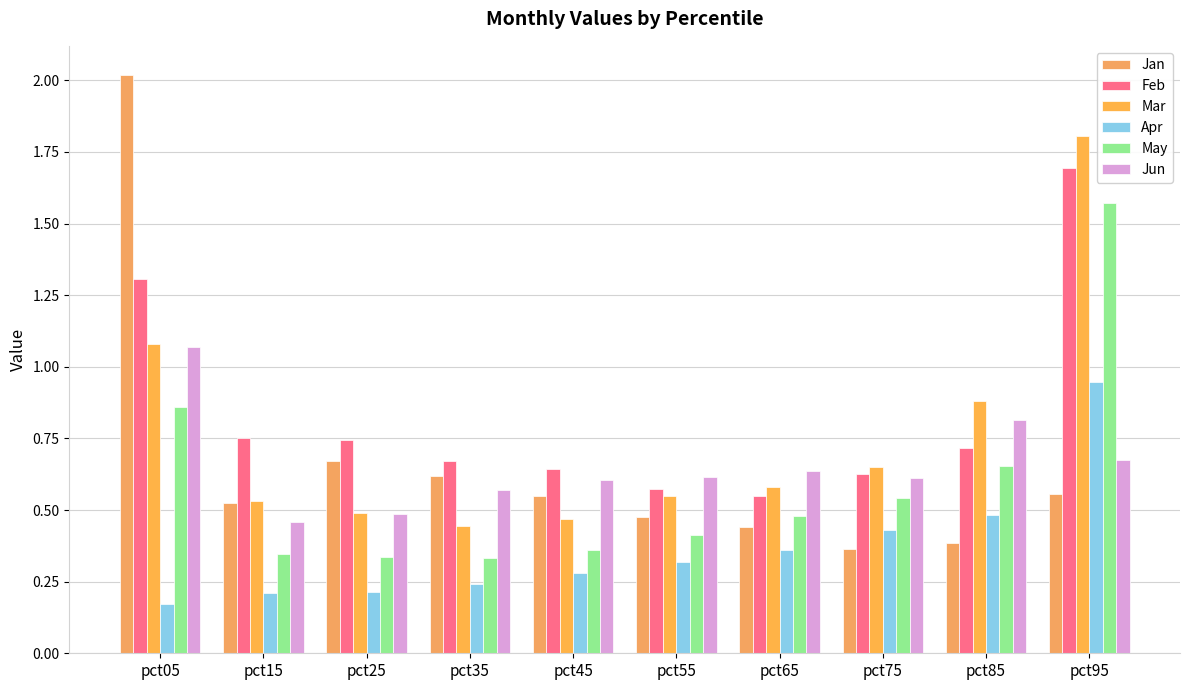

List the series in order of their peak value, highest first.

Jan, Mar, Feb, May, Jun, Apr